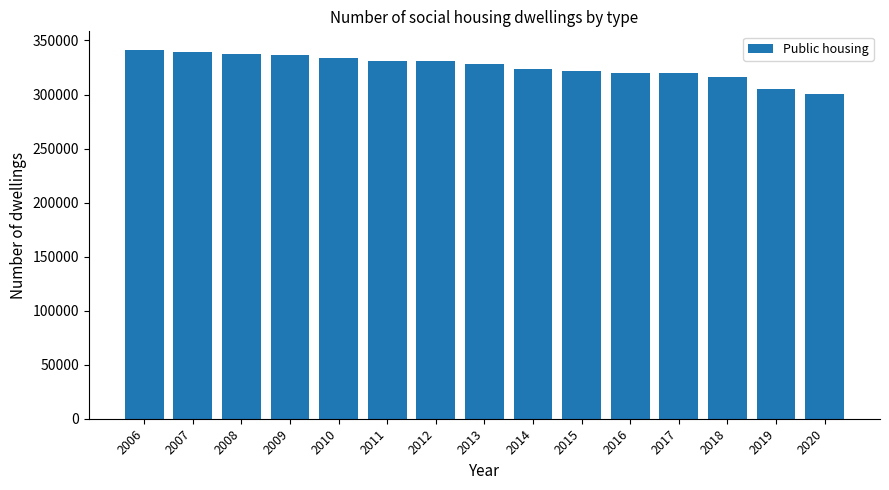

What is the smallest value displayed?

300403